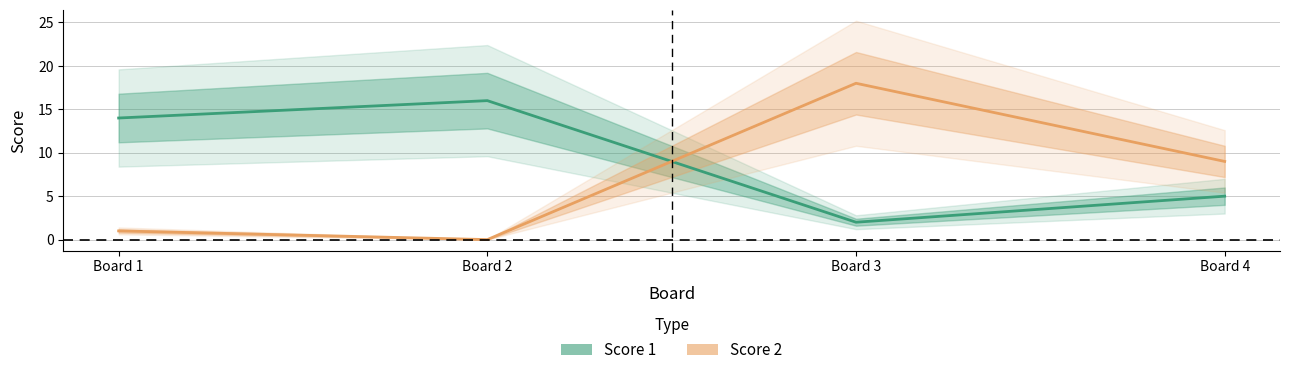

Which has a higher value, Board 1 or Board 2?

Board 2